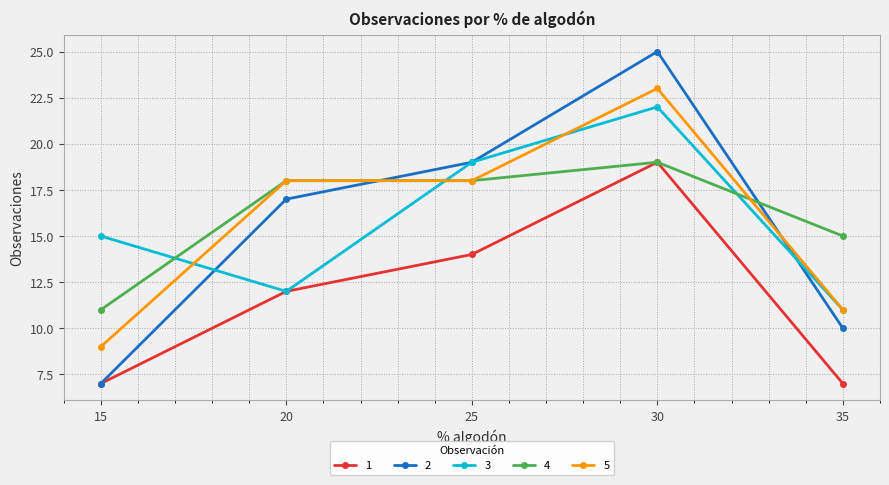

What are all the series names shown in the legend?

1, 2, 3, 4, 5